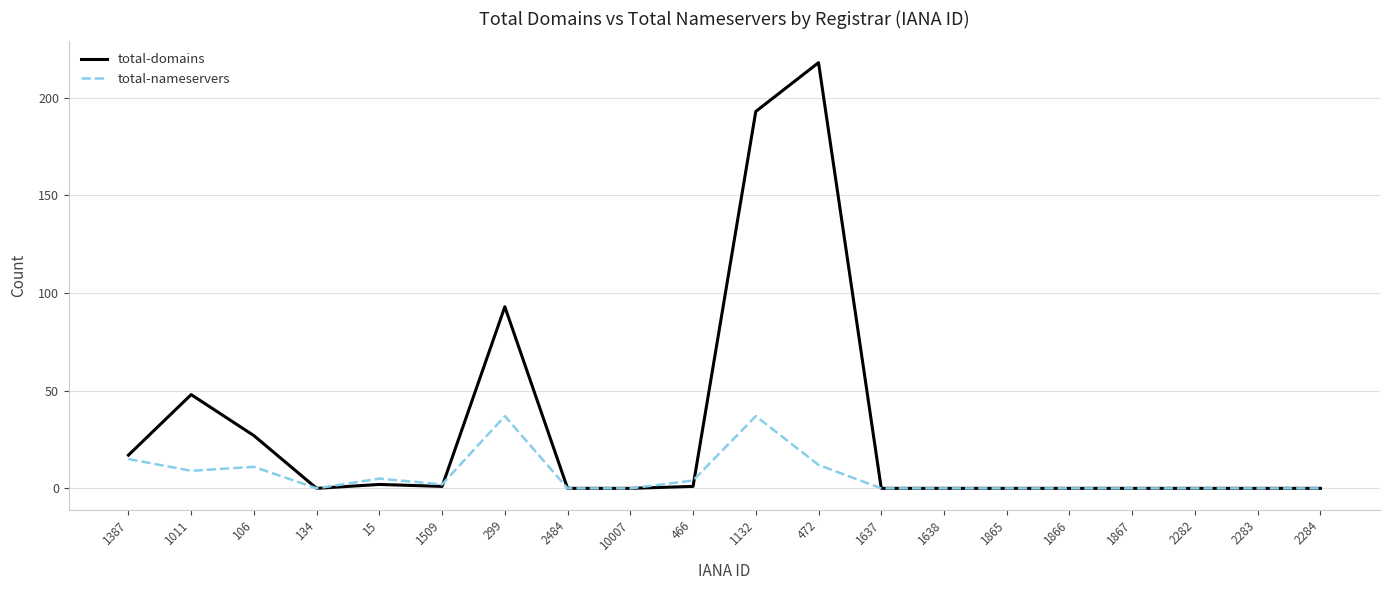

Which series has the largest range (max minus min)?

total-domains